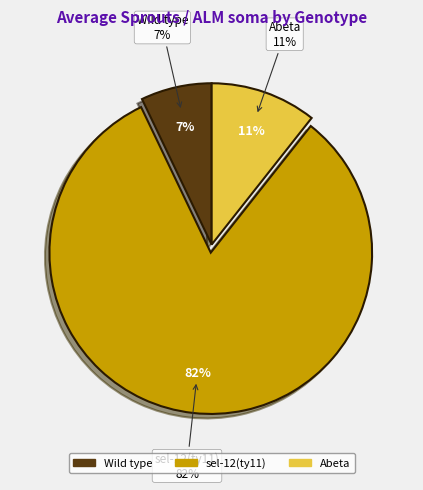

How many segments does this pie chart have?

3